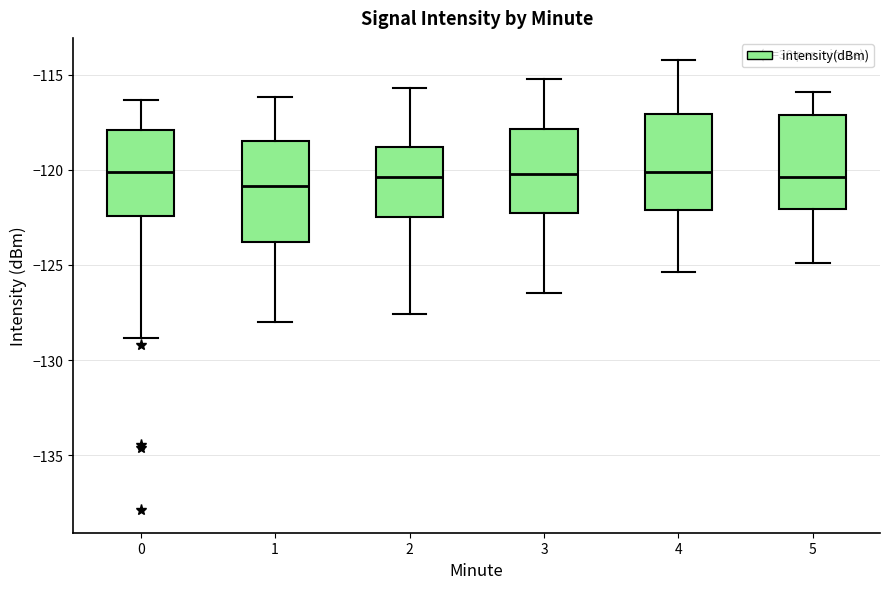

Where is the upper edge of the box at x = 3 on the y-axis? The values are not printed on the chart, so give them approximately, as read against the axis.

-118.0